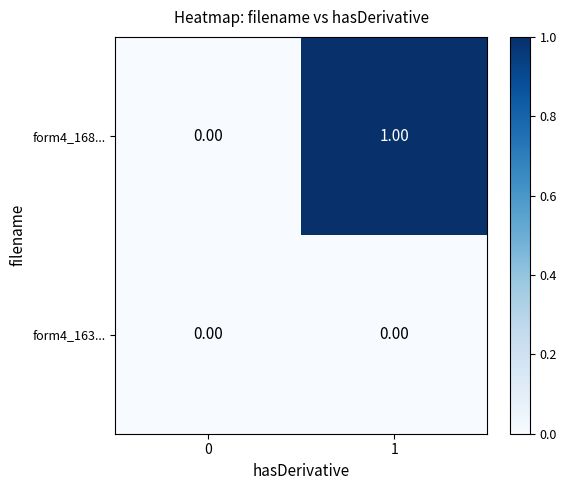

Which series has the largest range (max minus min)?

form4_168...